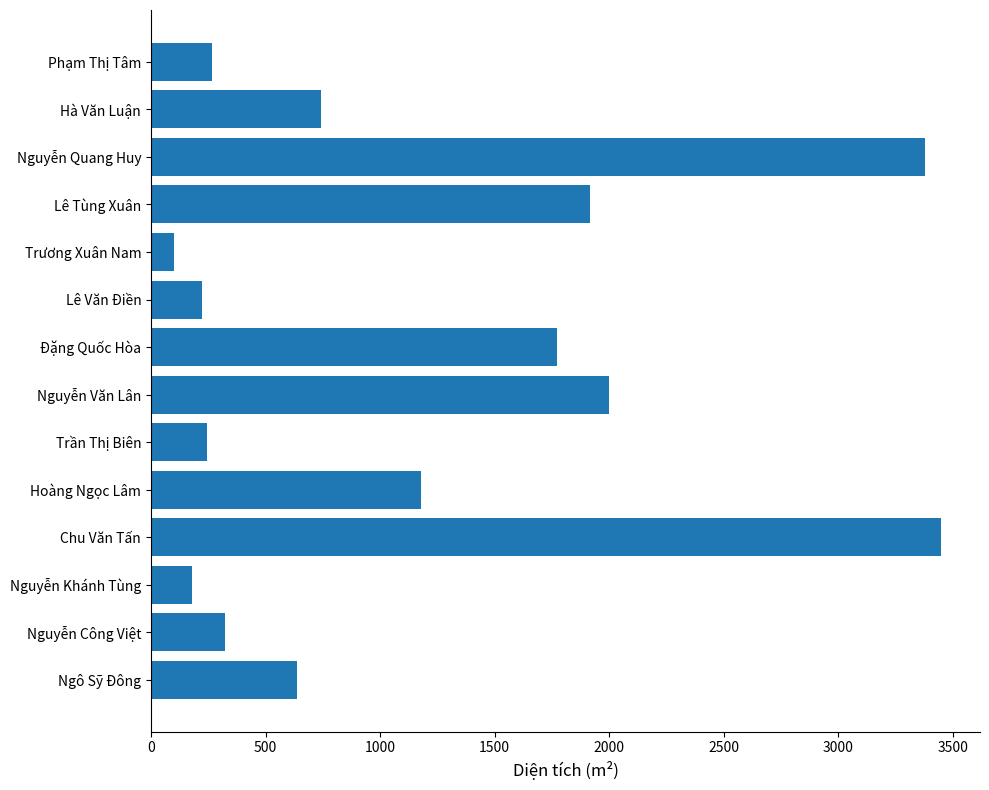

Read the value at Nguyễn Quang Huy.

3378.4